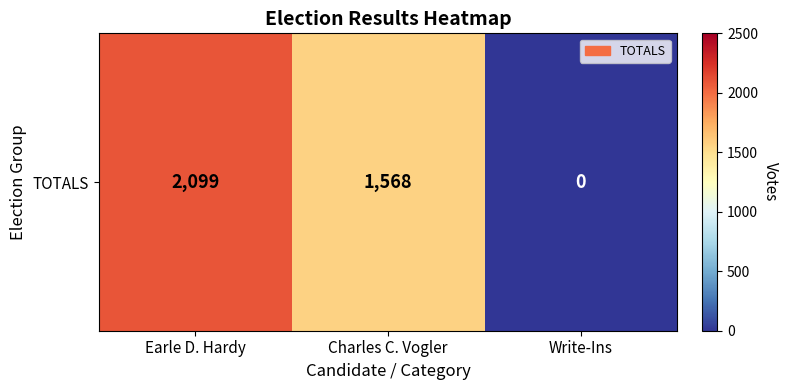

What is the change in value from Earle D. Hardy to Write-Ins?

-2099